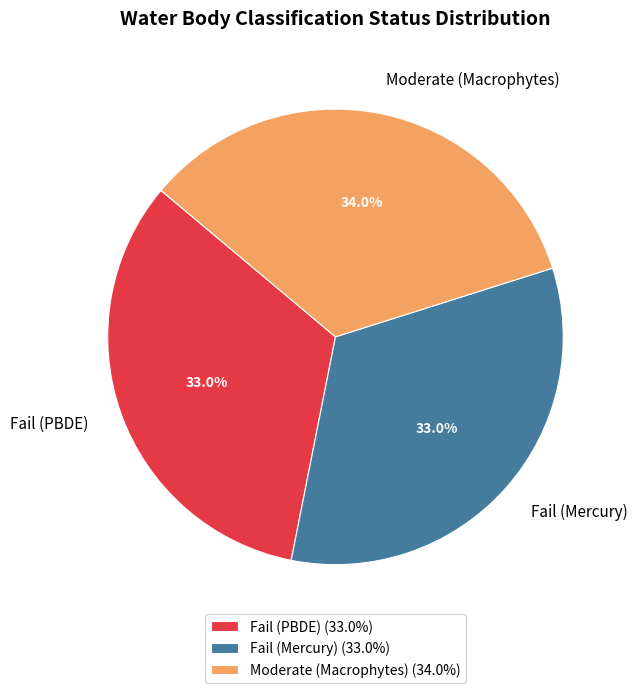

Is there any slice that represents more than half of the pie?

No